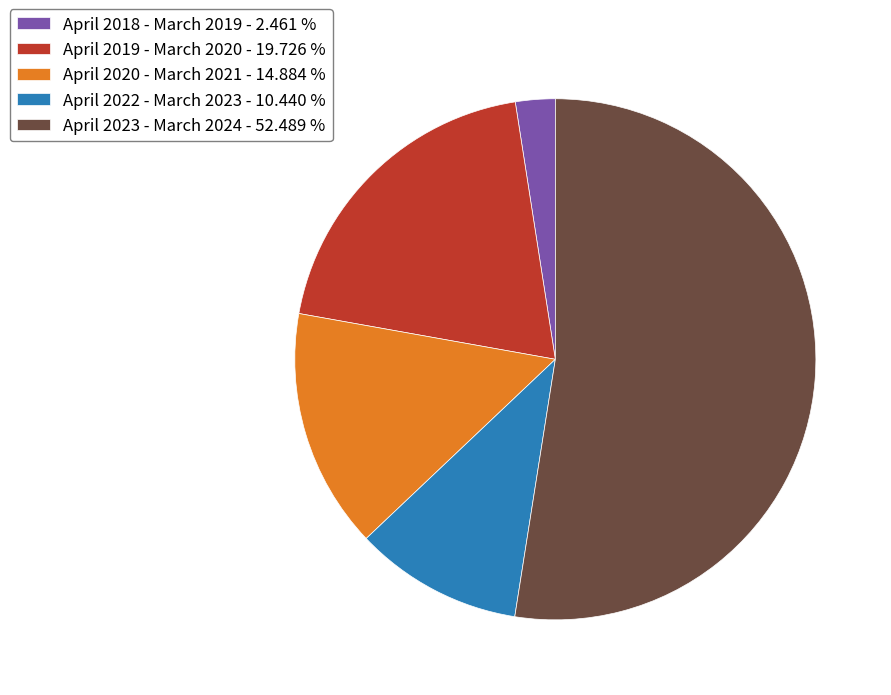

Approximately how many times larger is the value at April 2022 - March 2023 - 10.440 % compared to April 2020 - March 2021 - 14.884 %?

0.7